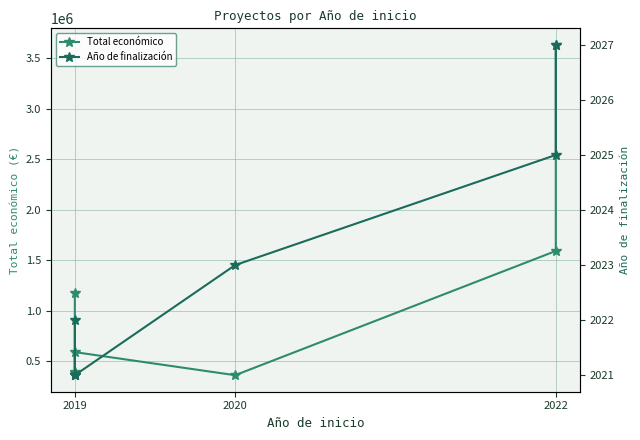

True or false: Año de finalización has more than 1 points higher than both neighbors.

False